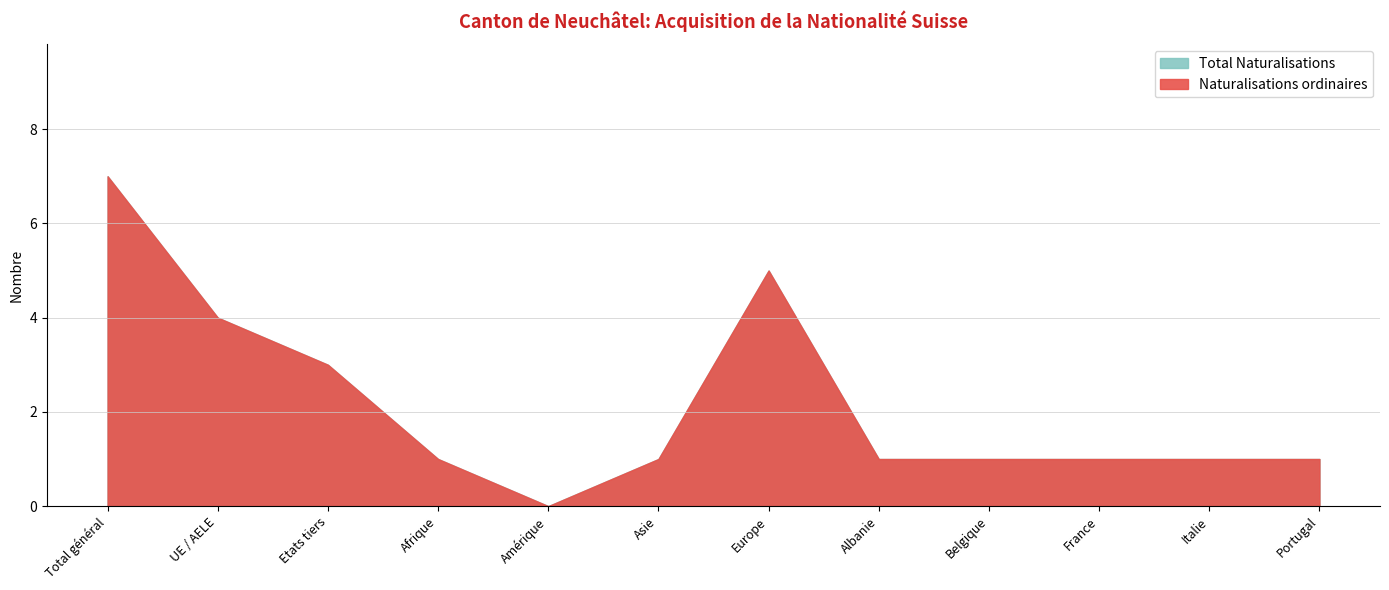

What value does the Naturalisations ordinaires series have at Afrique?

1